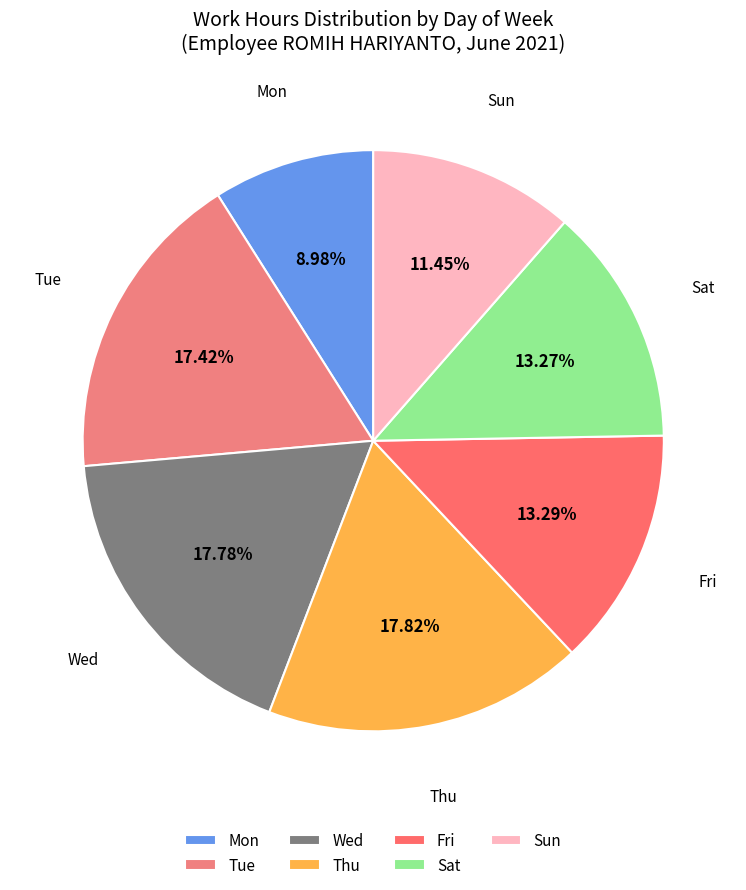

Which slice is the smallest?

Mon